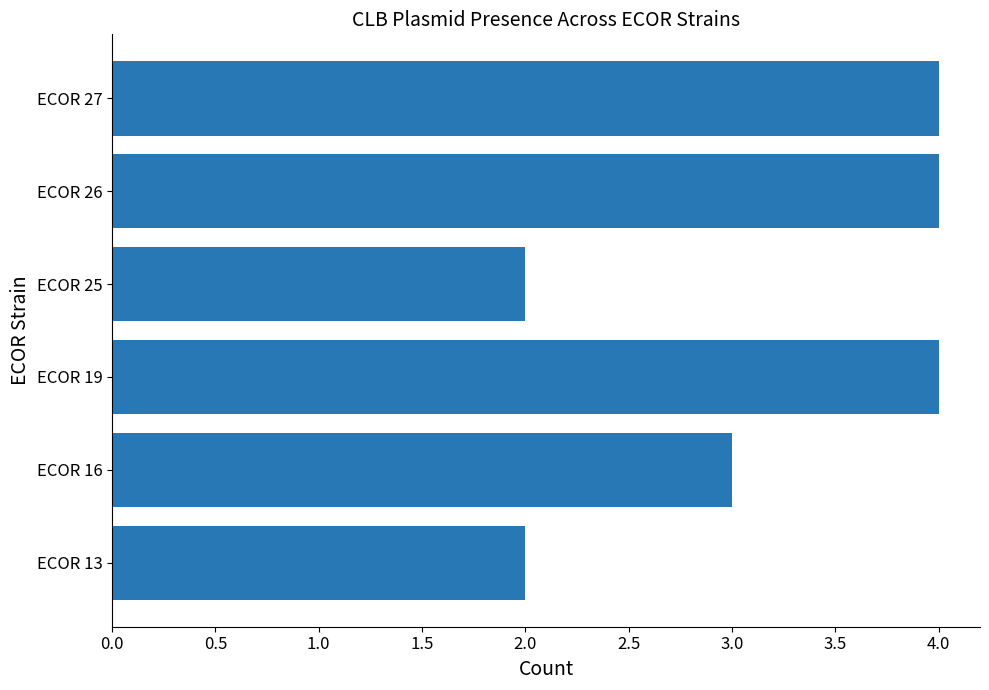

What is the greatest value displayed?

4